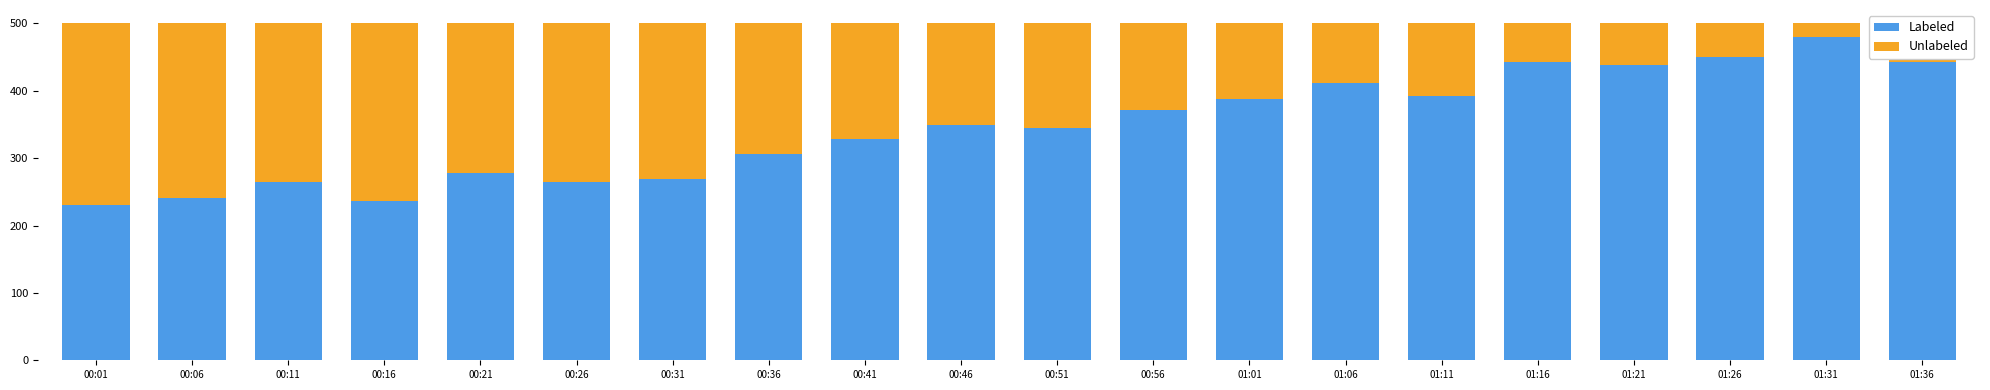

What is the total value across all series at 00:46?

500.0